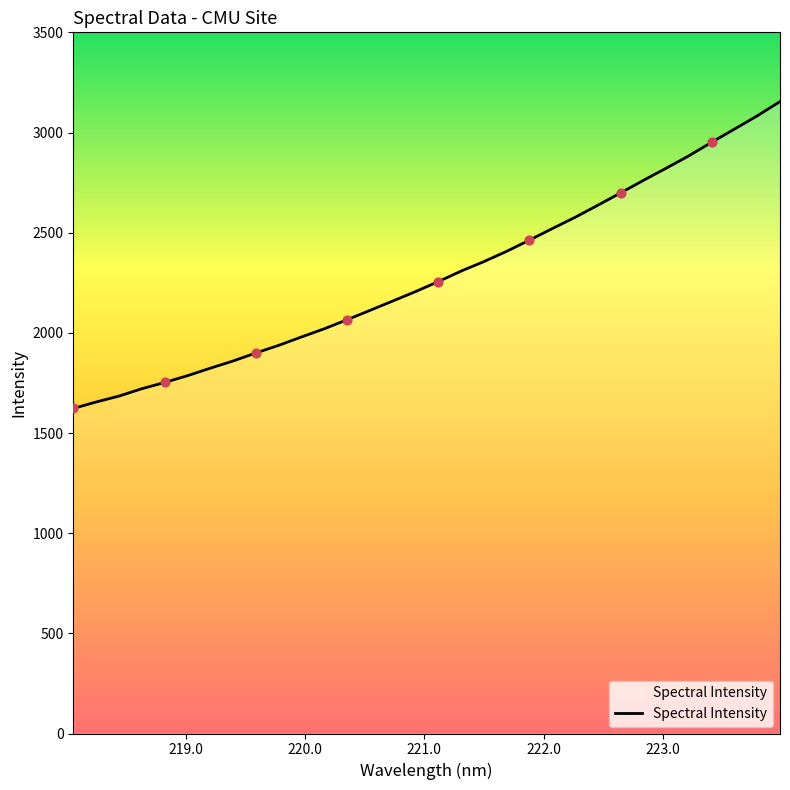

What is the difference between the maximum and minimum values?

1531.9